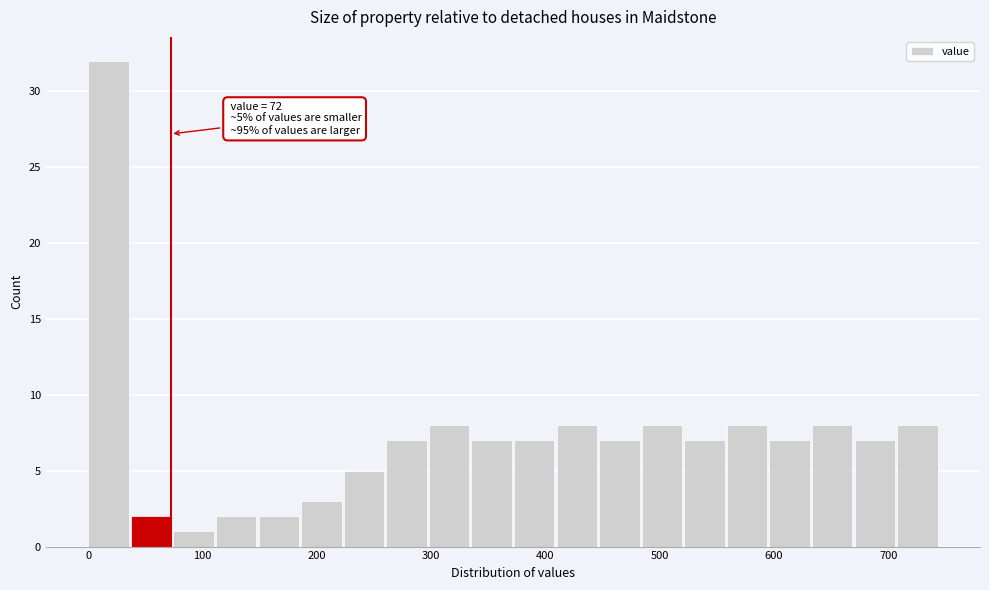

Read against the x-axis, roughly where is the centre of the tallest bar?

20